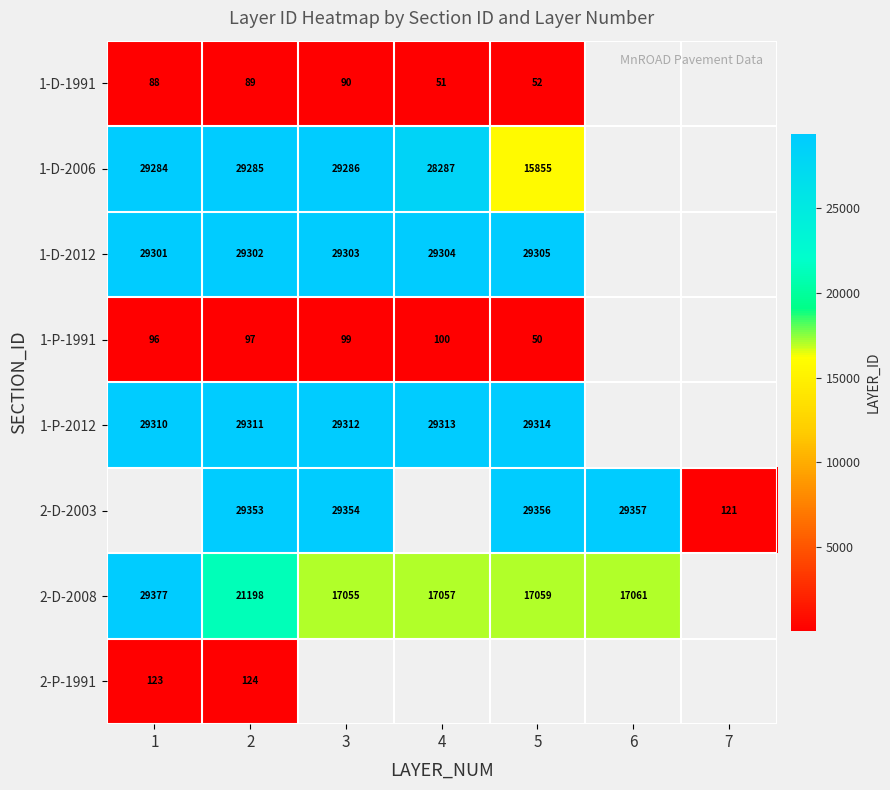

Rank the series at 2 from highest to lowest value.

2-D-2003, 1-P-2012, 1-D-2012, 1-D-2006, 2-D-2008, 2-P-1991, 1-P-1991, 1-D-1991